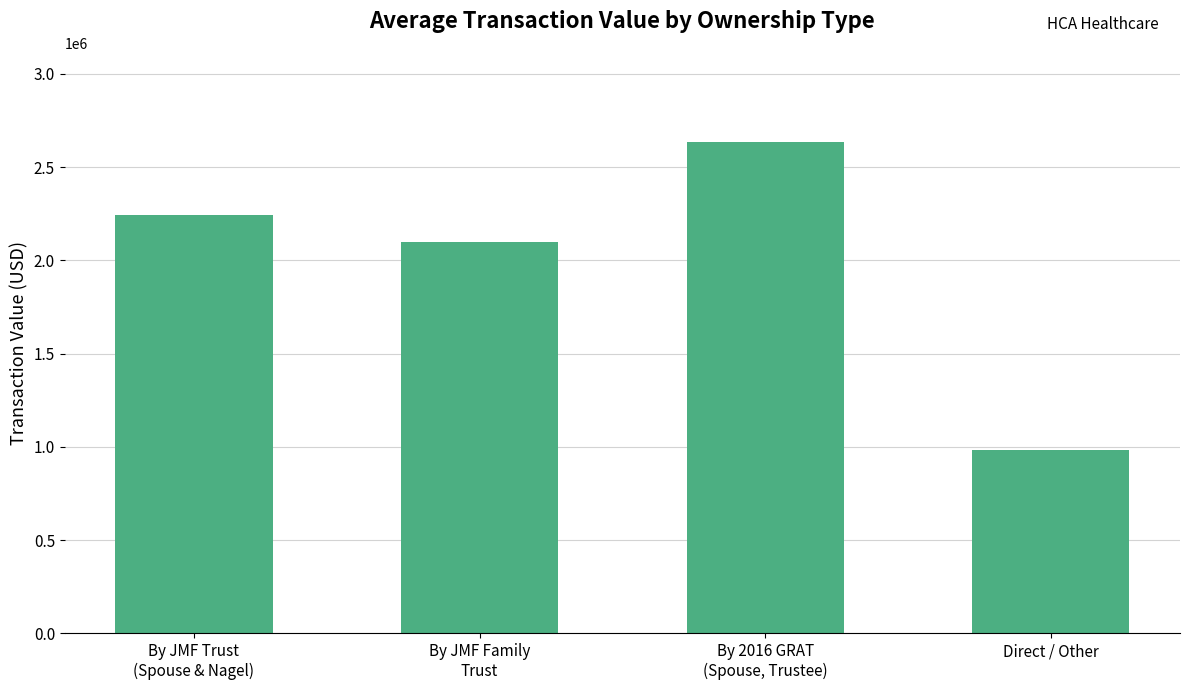

What is the maximum value shown in the chart?

2636541.2